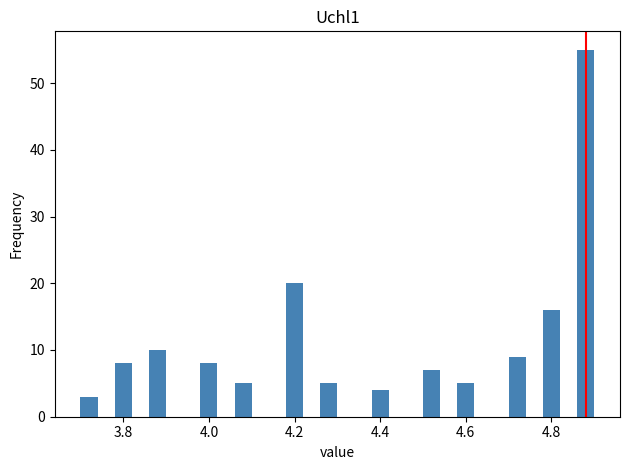

Around what value on the x-axis is the tallest bar? Give the approximate position of its centre, as read against the axis.

4.88